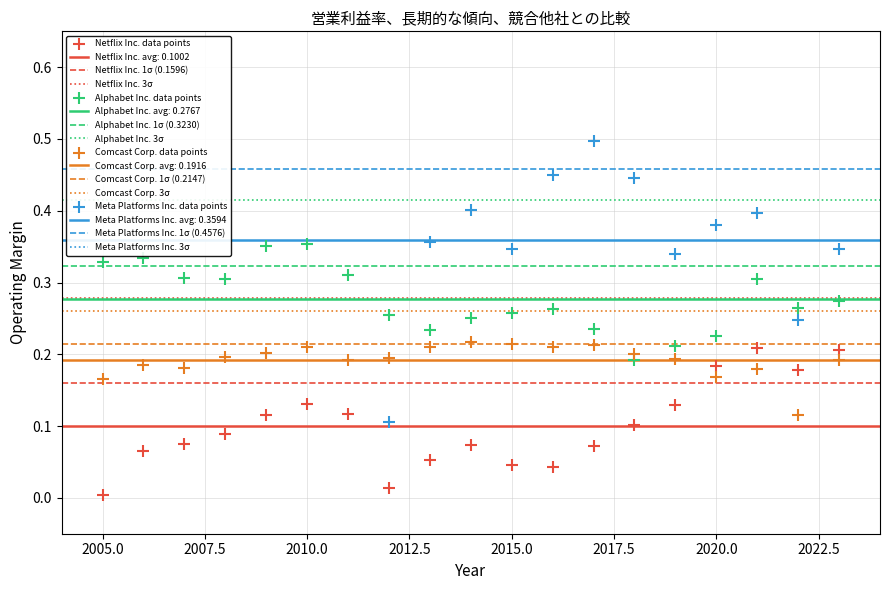

Which series reaches the minimum Y coordinate?

Netflix Inc. data points